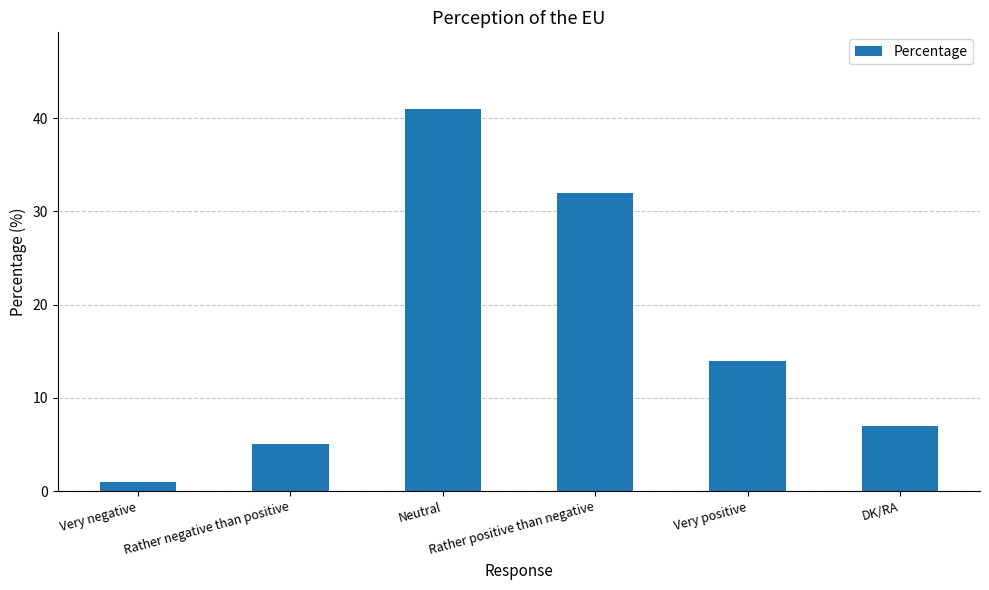

The value at Neutral is 41. True or false?

True